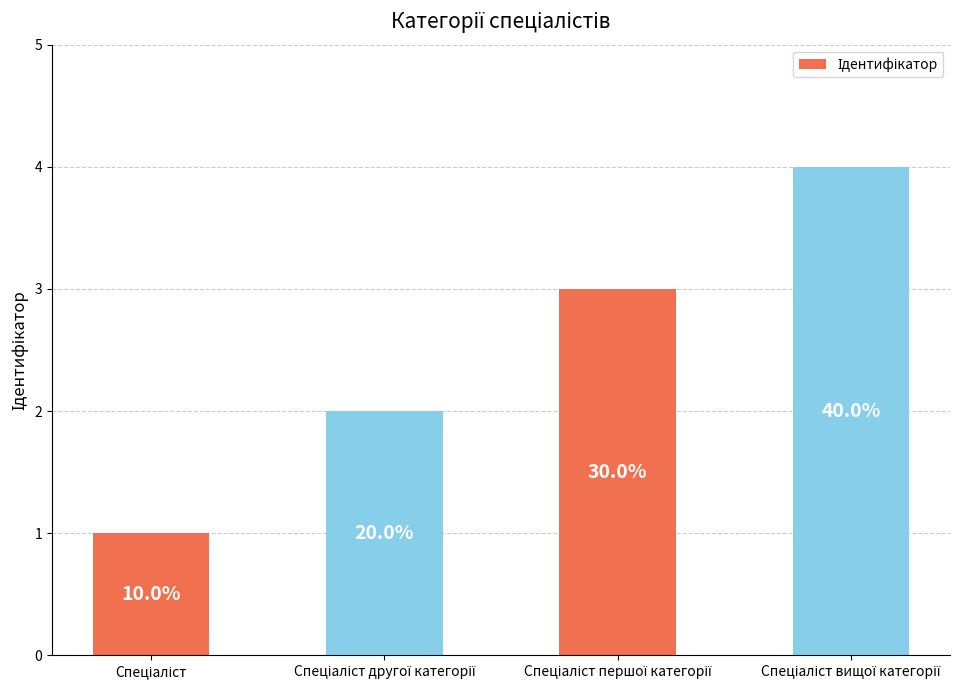

What is the sum of the values at Спеціаліст вищої категорії and Спеціаліст першої категорії?

7